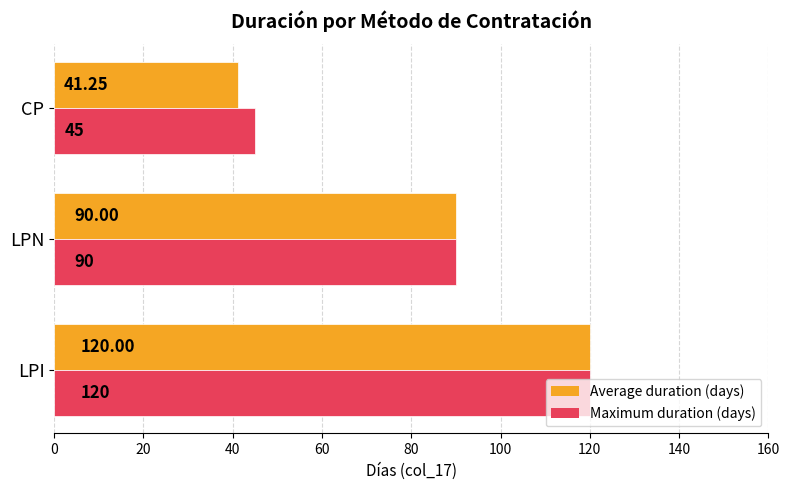

Rank the series by their average value, from highest to lowest.

Maximum duration (days), Average duration (days)